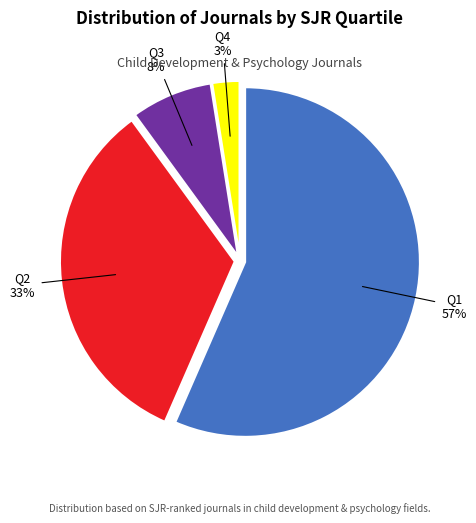

Do Q1 and Q2 together represent more than half of the pie?

Yes